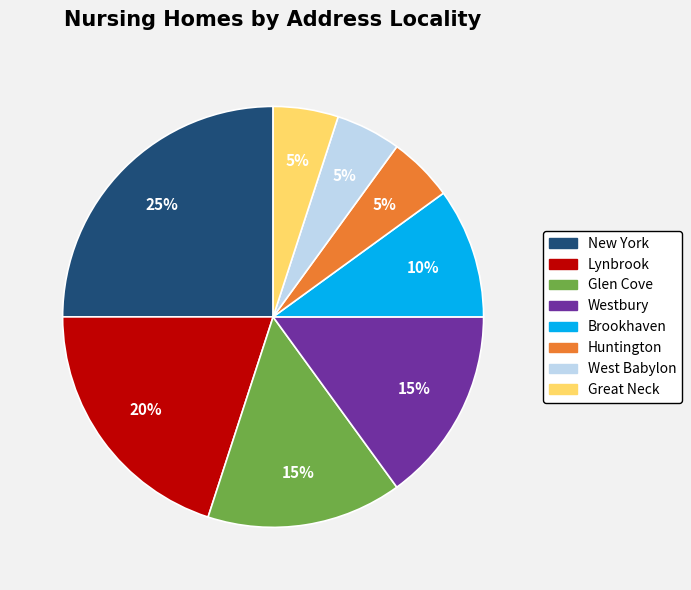

Approximately how many times larger is the value at Lynbrook compared to Glen Cove?

1.3